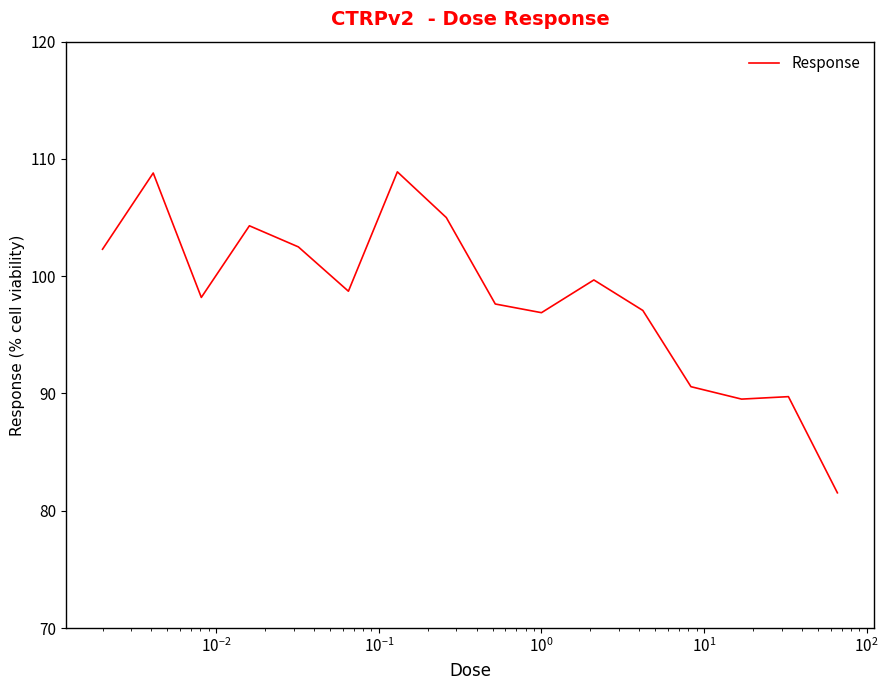

What is the maximum value shown in the chart?

108.9